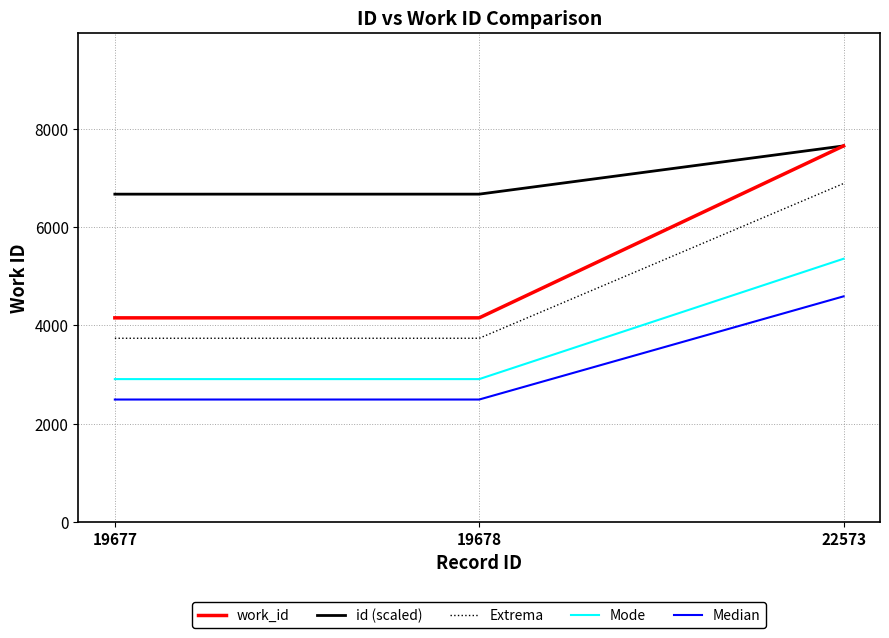

Which series has the largest total across all categories?

id (scaled)